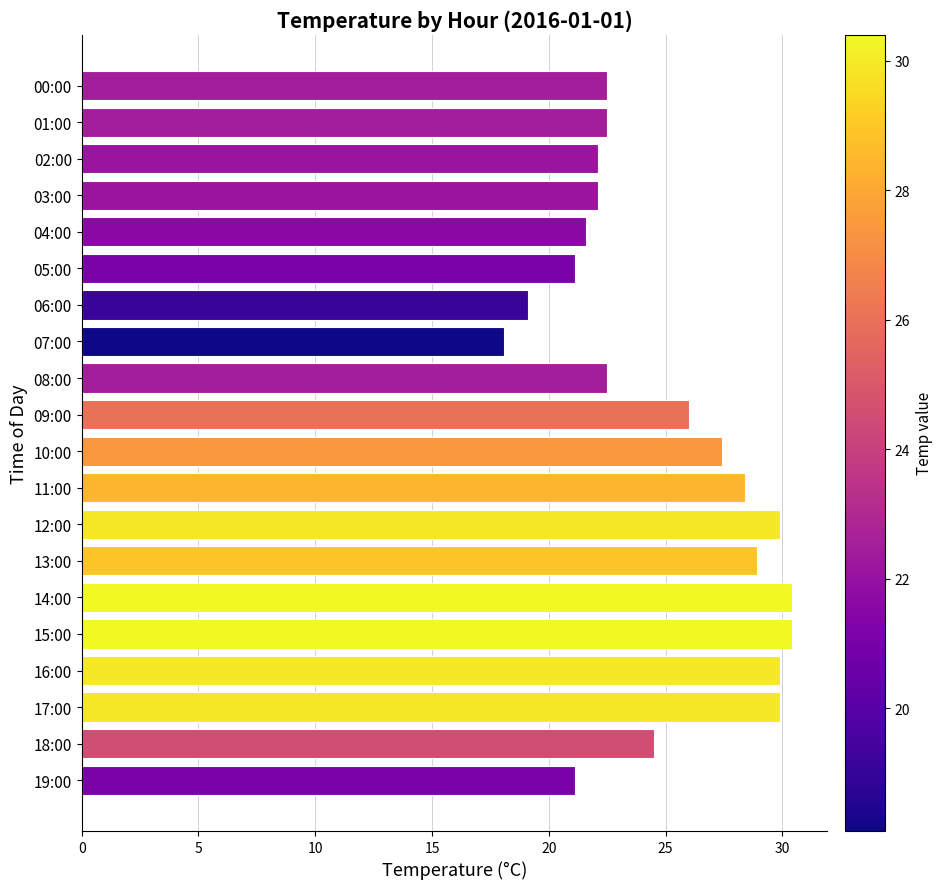

What is the change in value from 07:00 to 12:00?

+11.8